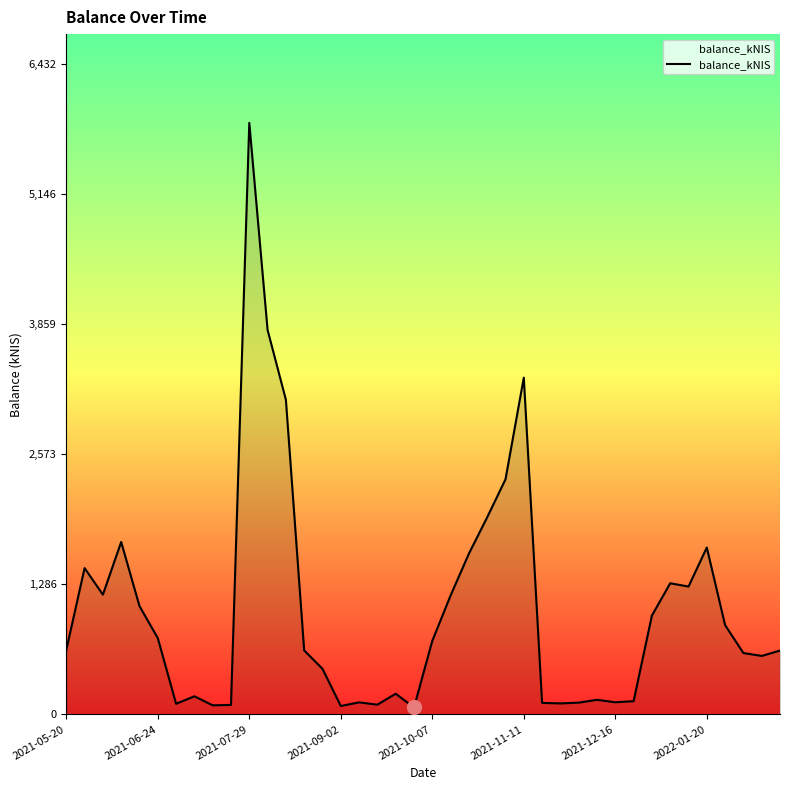

What is the greatest value displayed?

5847.6